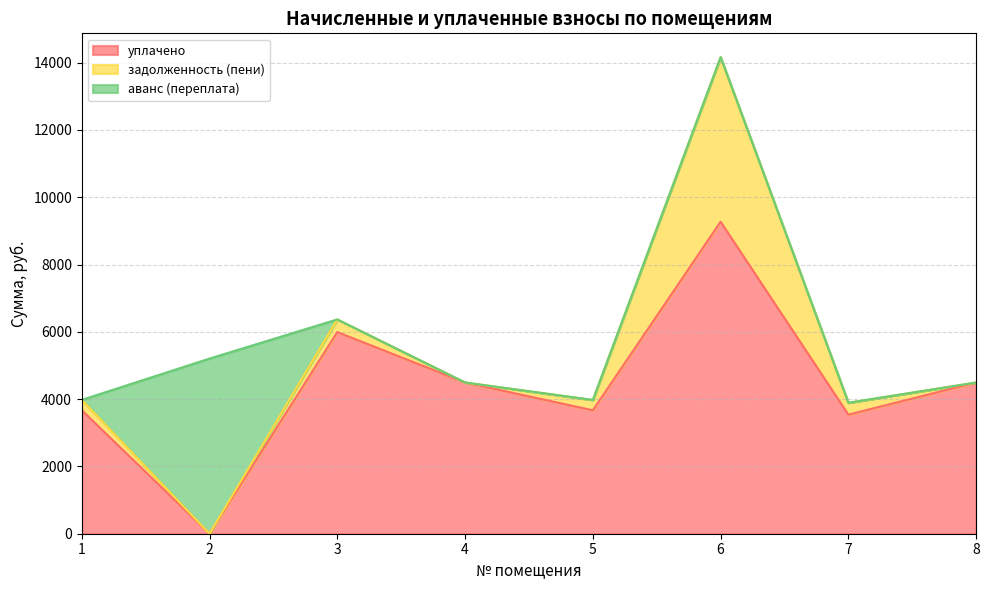

The уплачено series shows 1134.2 at 4. True or false?

False